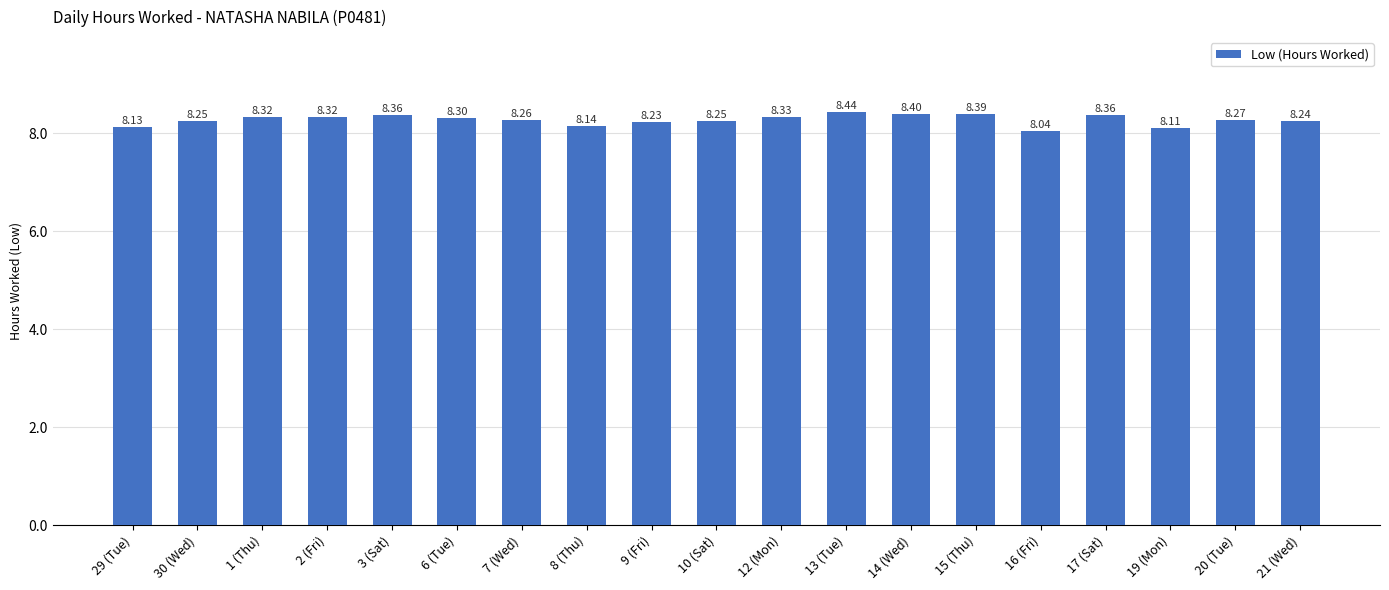

Read the value at 12 (Mon).

8.3